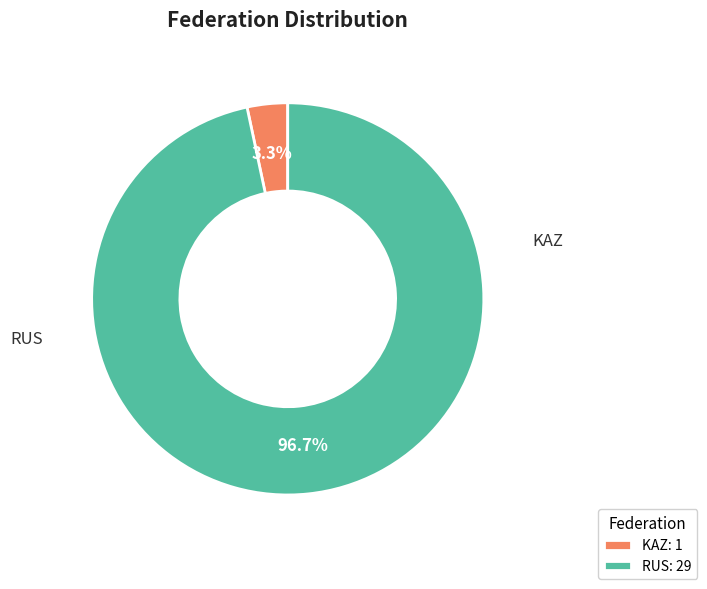

True or false: RUS accounts for 97% of the total.

True